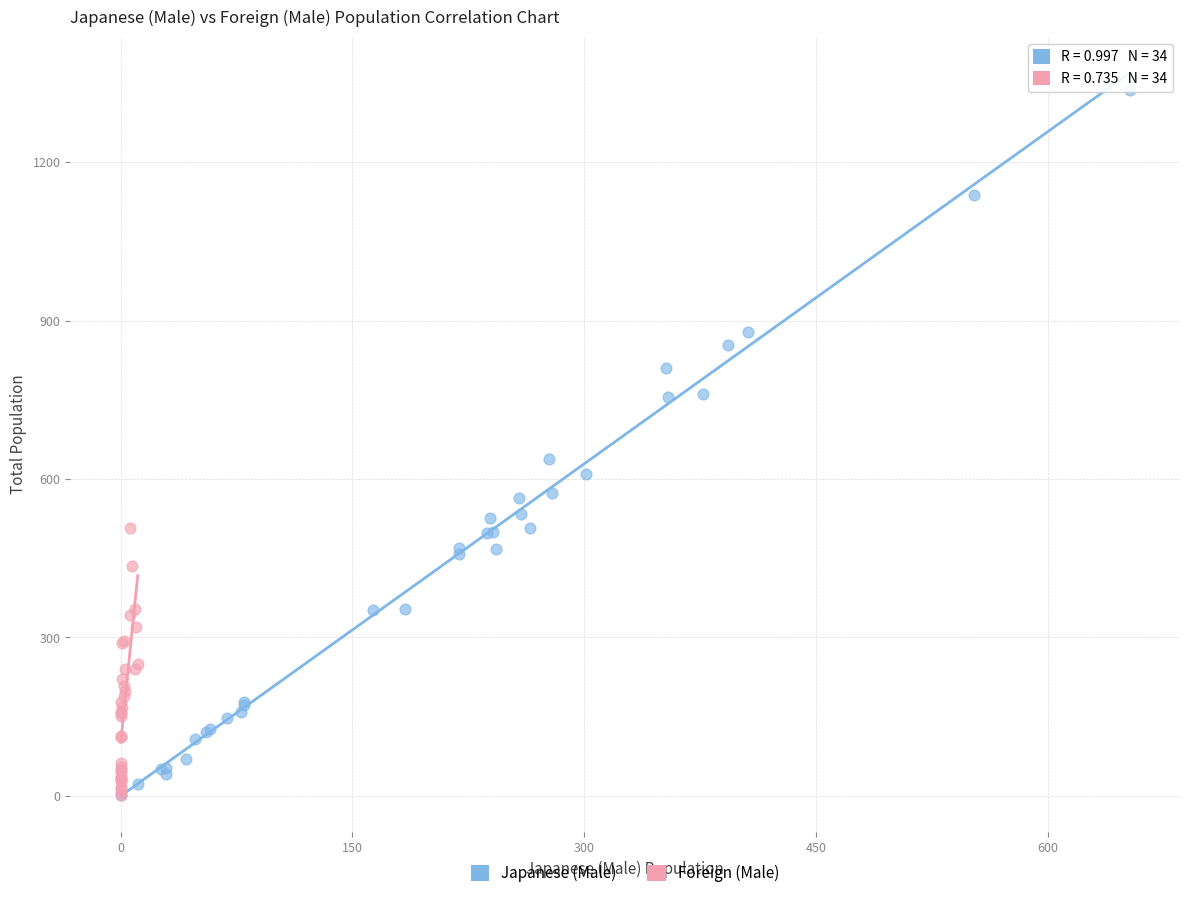

Which series reaches the maximum Y coordinate?

Japanese (Male)